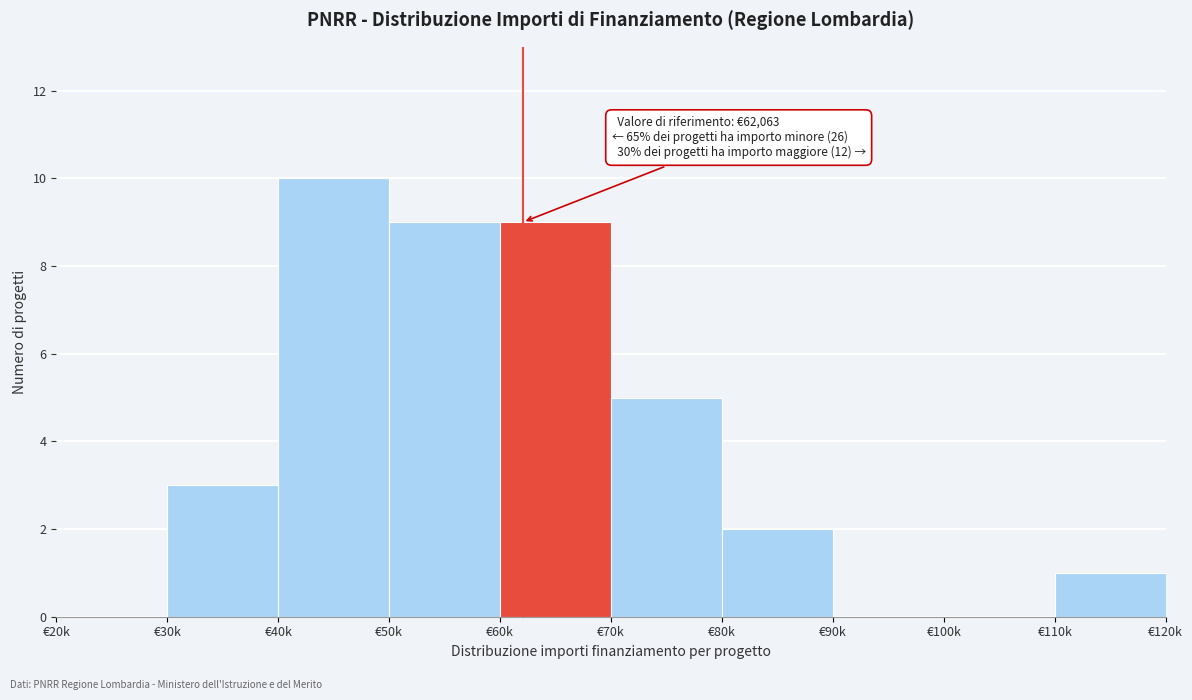

Reading left to right, what are all the values shown in this chart?

€20k=0	€30k=3	€40k=10	€50k=9	€60k=9	€70k=5	€80k=2	€90k=0	€100k=0	€110k=1